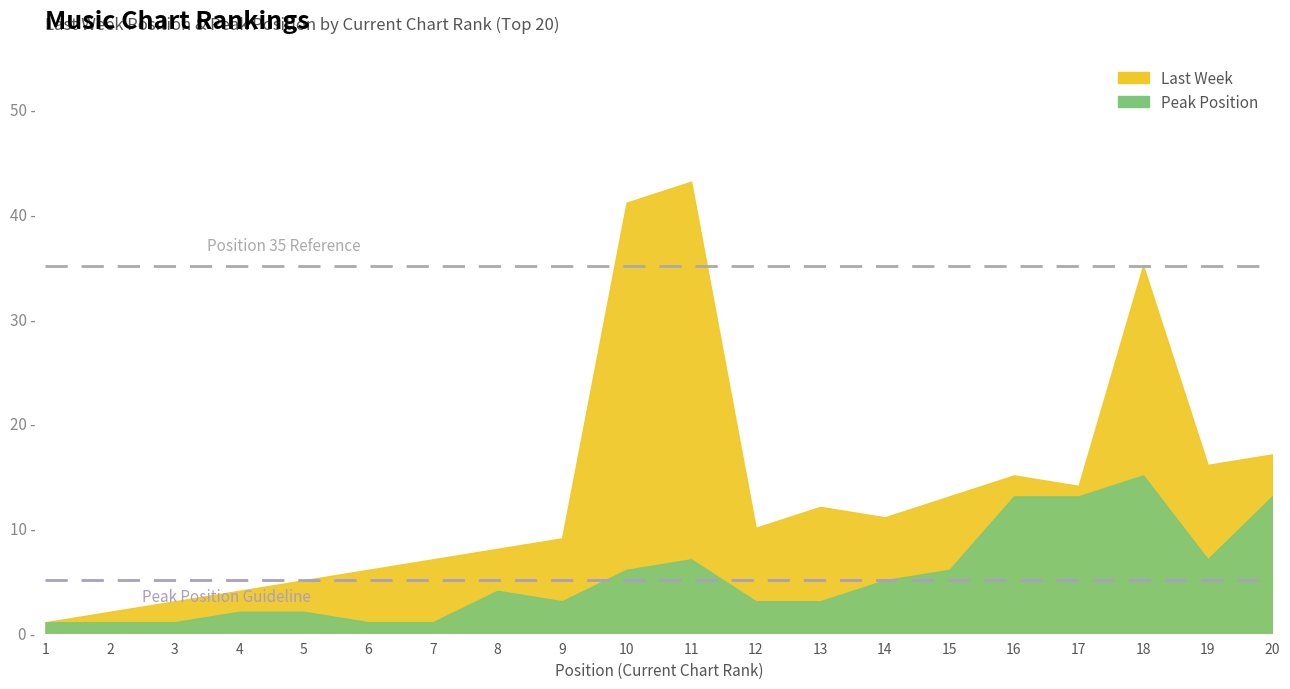

Where is the first local maximum for Last Week?

11